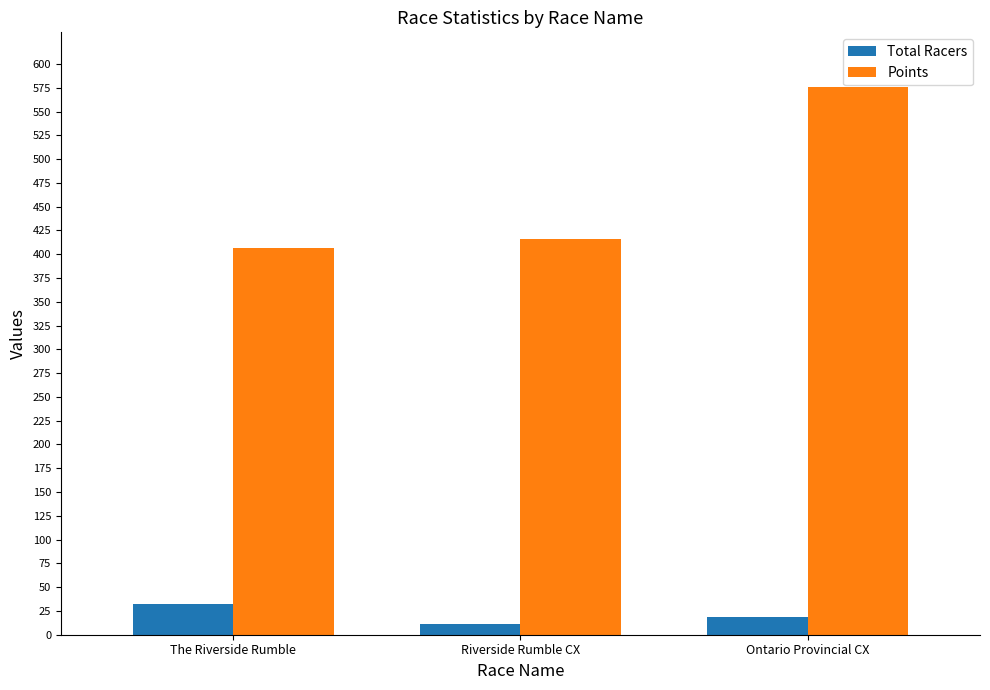

At how many categories does at least one series exceed 386?

3